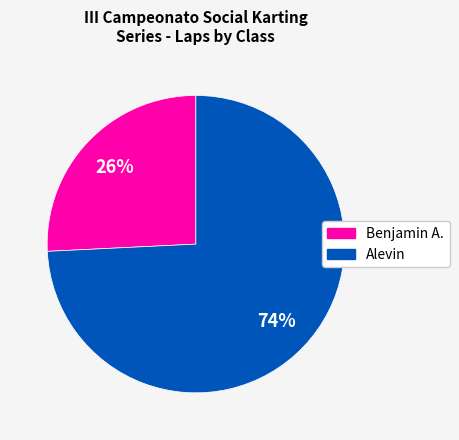

To the nearest percent, what is the difference between the largest and smallest slice percentages?

48%